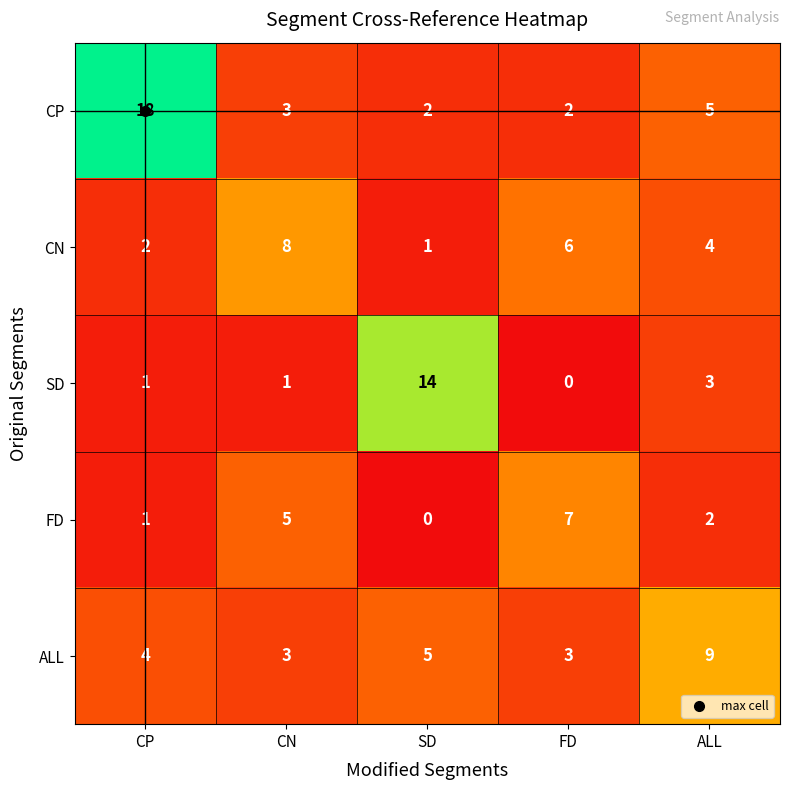

What is the greatest value displayed?

18